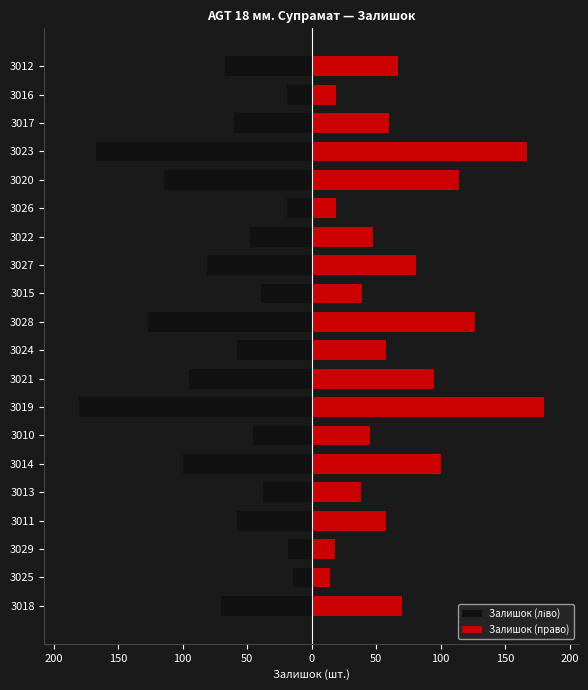

What is the lowest value of the Залишок (ліво) series?

-180